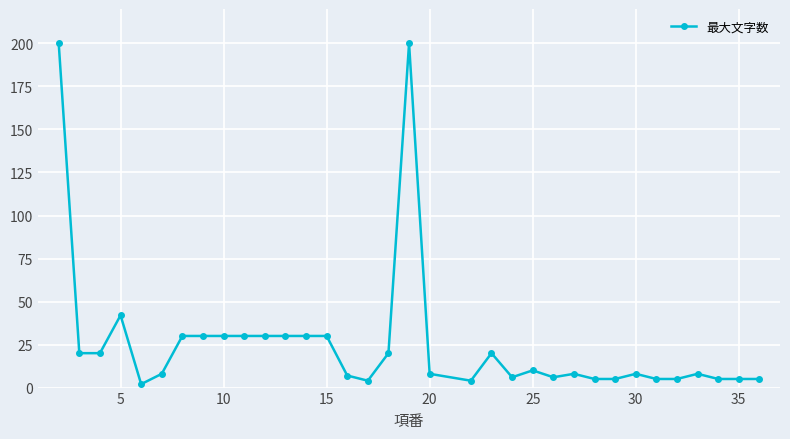

Reading left to right, extract all data points from this chart.

200	20	20	42	2	8	30	30	30	30	30	30	30	30	7	4	20	200	8	4	20	6	10	6	8	5	5	8	5	5	8	5	5	5